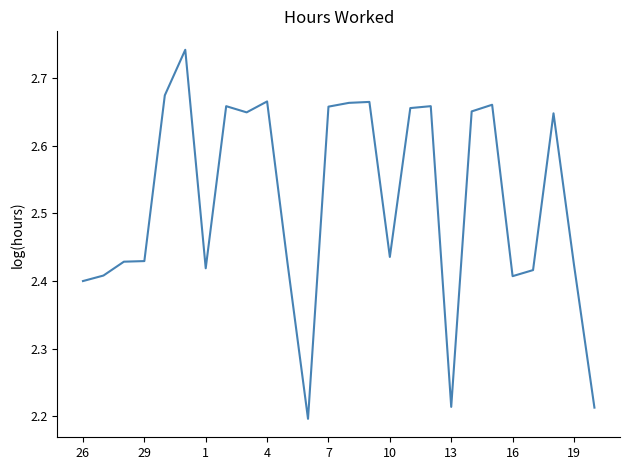

How many distinct data groups are displayed?

1